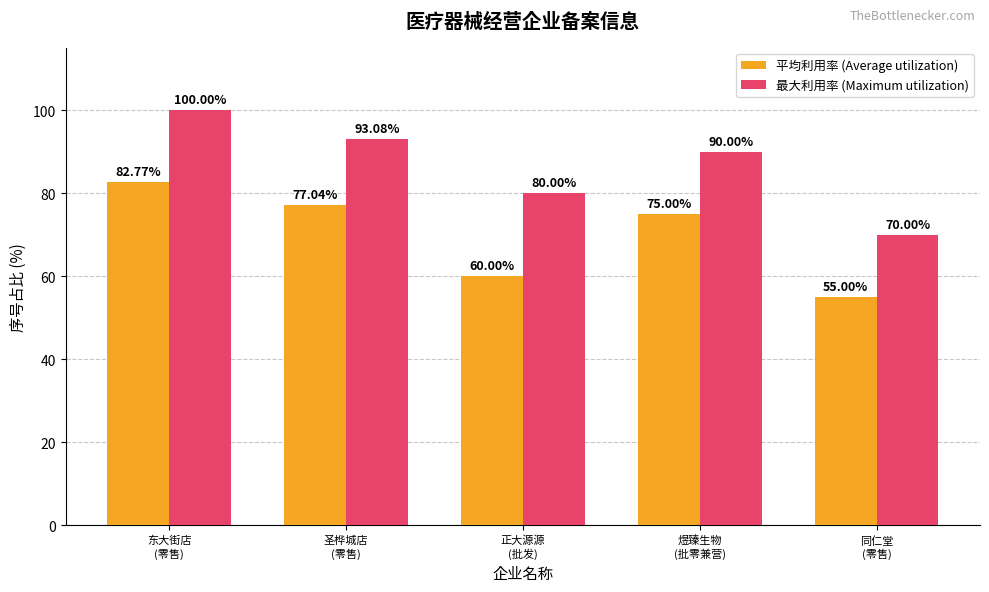

Which series has the largest total across all categories?

最大利用率 (Maximum utilization)